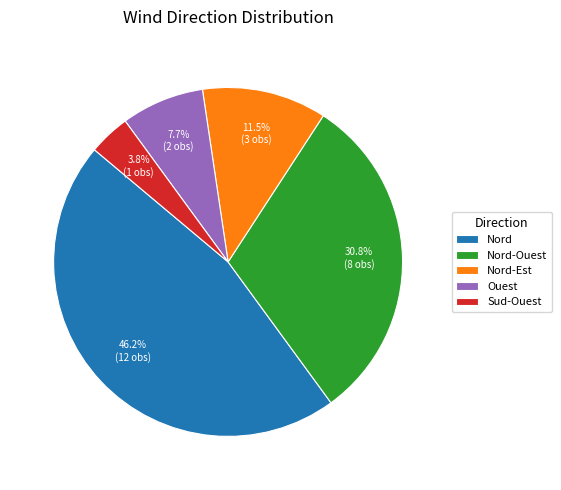

How many segments does this pie chart have?

5